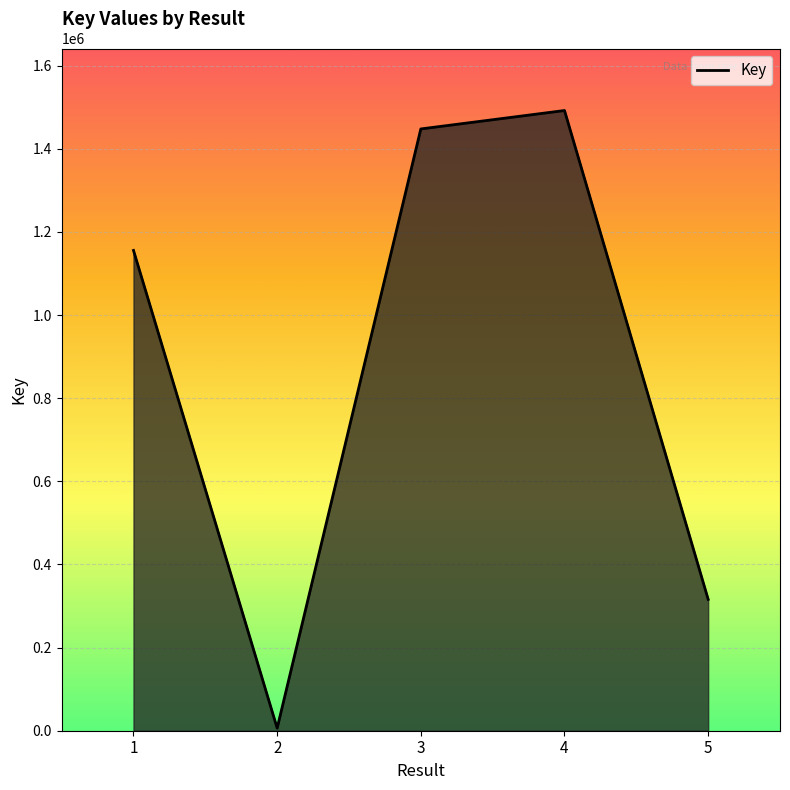

What is the difference between the second highest and minimum values?

1441543